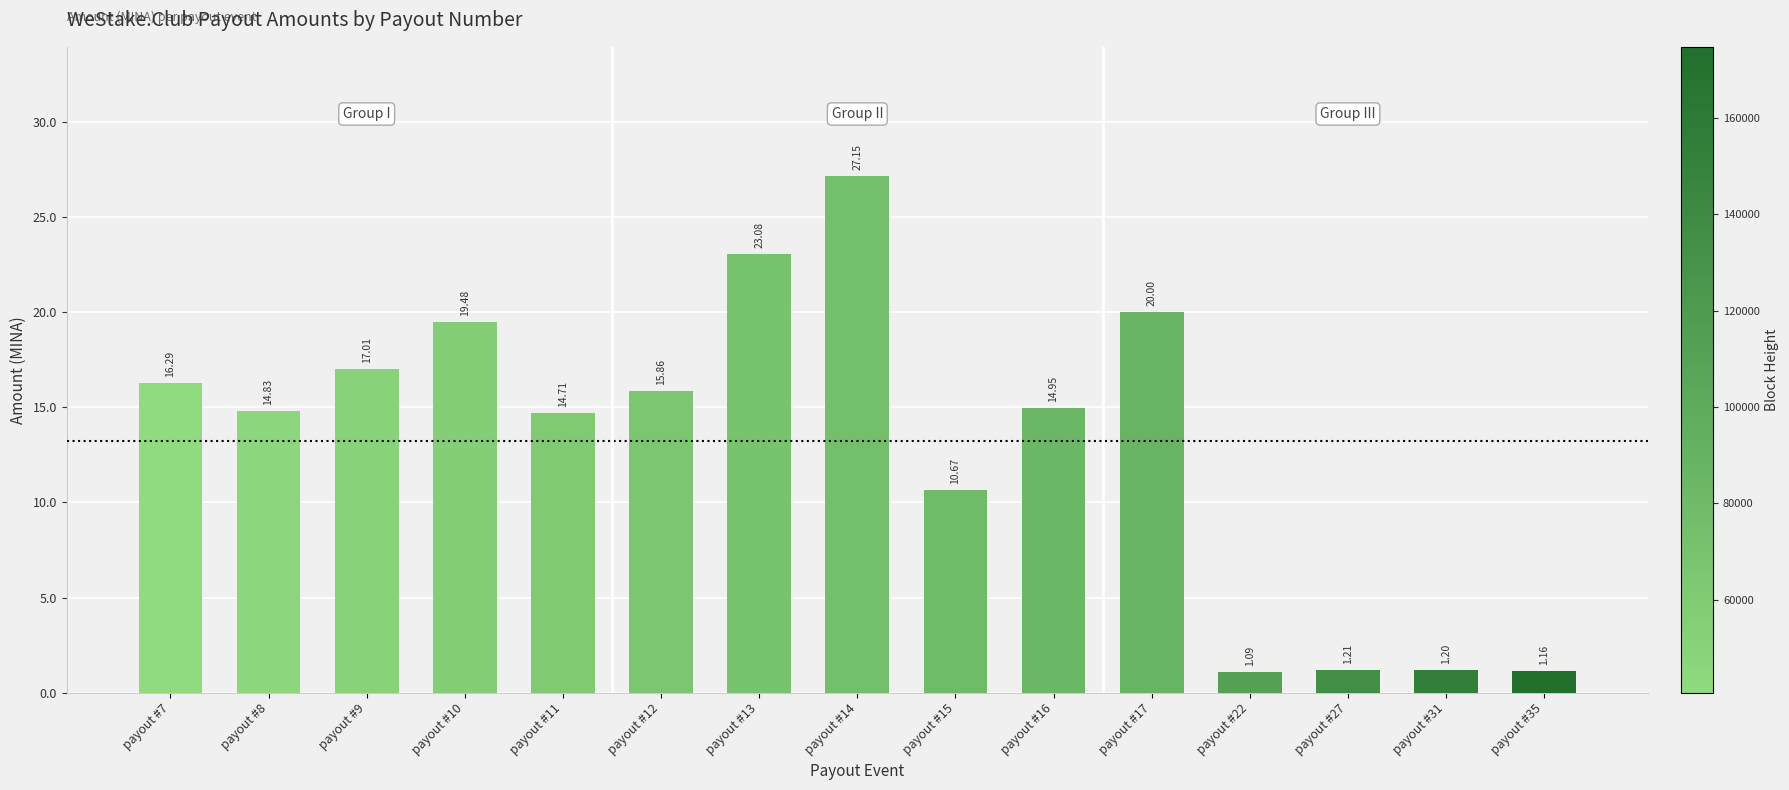

Rank the categories by value from lowest to highest.

payout #22, payout #35, payout #31, payout #27, payout #15, payout #11, payout #8, payout #16, payout #12, payout #7, payout #9, payout #10, payout #17, payout #13, payout #14